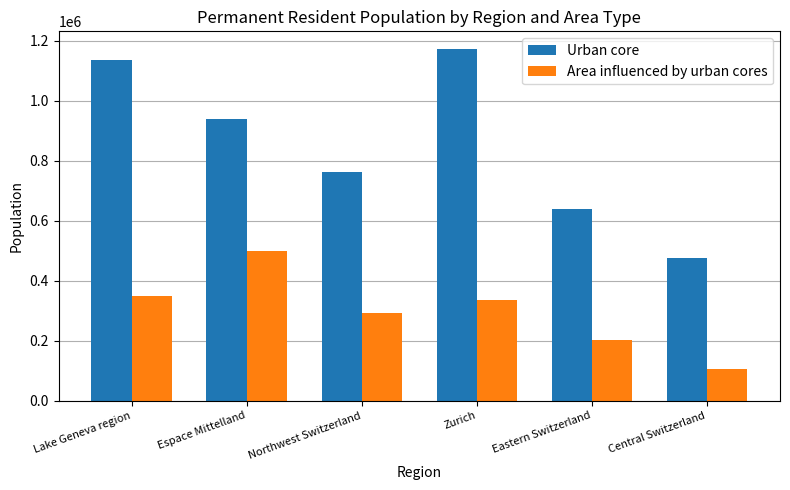

How many bars are there in total?

12